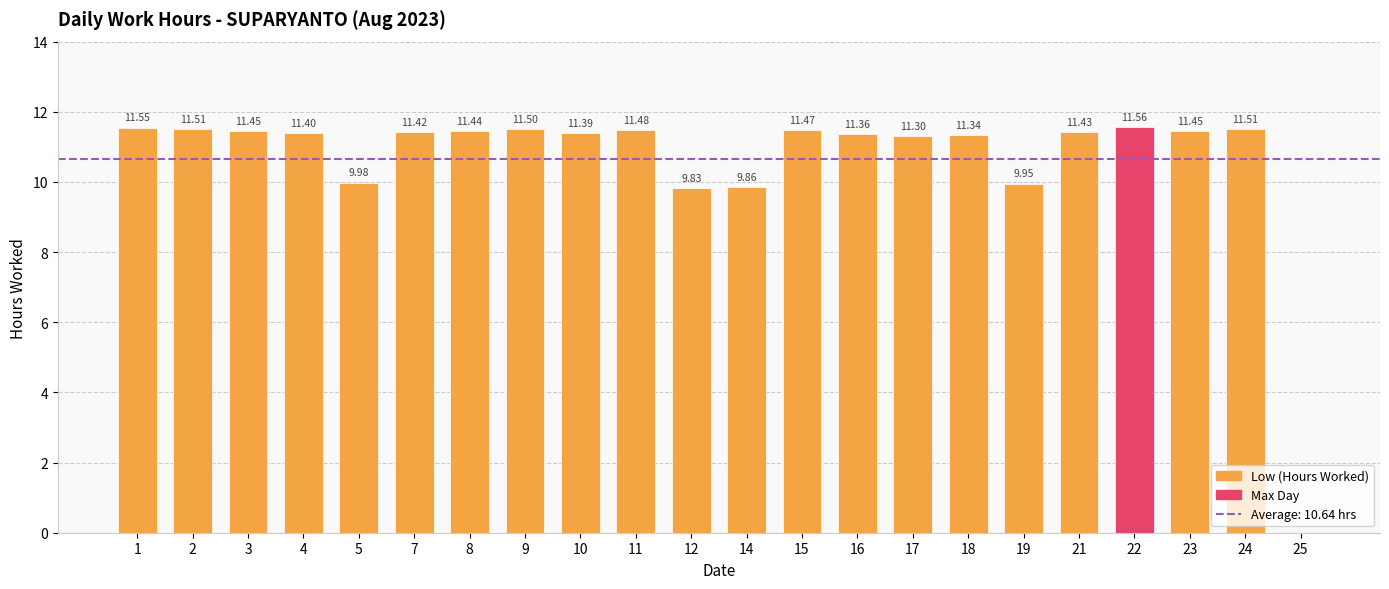

How many data points are above 11?

17